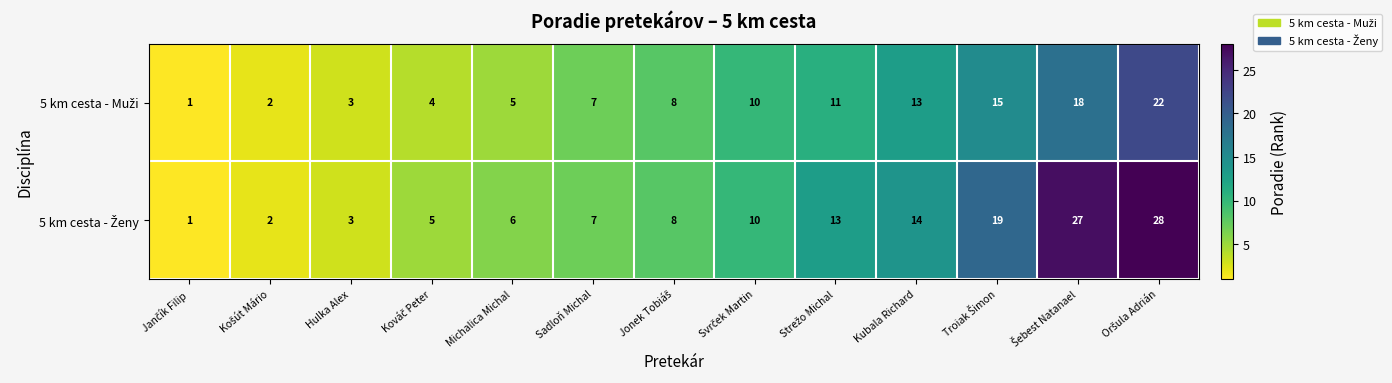

What is the total value across all series at Kubala Richard?

27